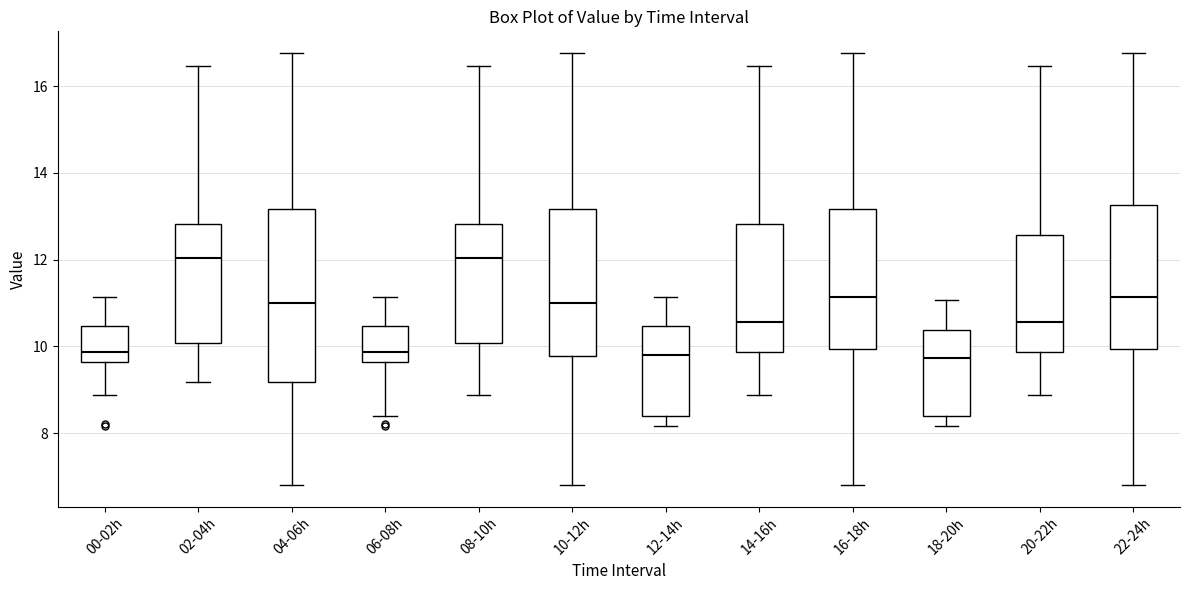

Reading left to right, read every box against the y-axis: the position of its median line, the range the box covers, and the ends of its whiskers. The values are not printed on the chart, so give them approximately, as read against the axis.

00-02h: median 9.8, box 9.6 to 10.4, whiskers 8.8 to 11.2
02-04h: median 12.0, box 10.0 to 12.8, whiskers 9.2 to 16.4
04-06h: median 11.0, box 9.2 to 13.2, whiskers 6.8 to 16.8
06-08h: median 9.8, box 9.6 to 10.4, whiskers 8.4 to 11.2
08-10h: median 12.0, box 10.0 to 12.8, whiskers 8.8 to 16.4
10-12h: median 11.0, box 9.8 to 13.2, whiskers 6.8 to 16.8
12-14h: median 9.8, box 8.4 to 10.4, whiskers 8.2 to 11.2
14-16h: median 10.6, box 9.8 to 12.8, whiskers 8.8 to 16.4
16-18h: median 11.2, box 10.0 to 13.2, whiskers 6.8 to 16.8
18-20h: median 9.8, box 8.4 to 10.4, whiskers 8.2 to 11.0
20-22h: median 10.6, box 9.8 to 12.6, whiskers 8.8 to 16.4
22-24h: median 11.2, box 10.0 to 13.2, whiskers 6.8 to 16.8